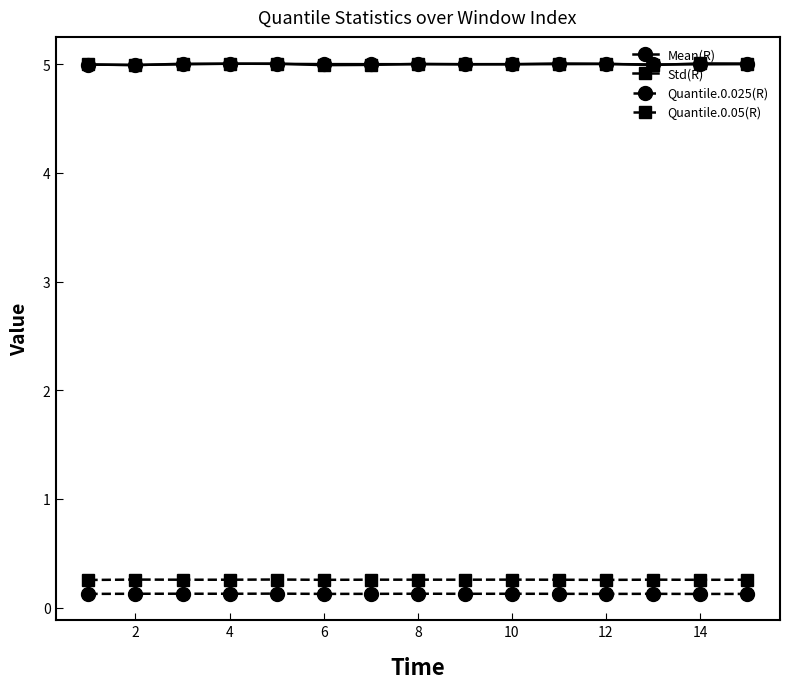

At how many categories does at least one series exceed 3?

15